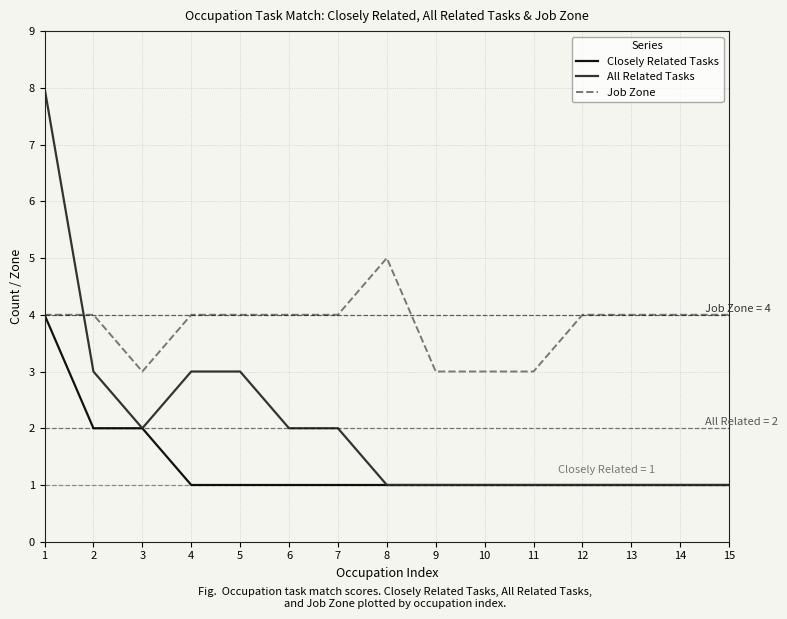

At which label does Closely Related Tasks reach its peak?

1